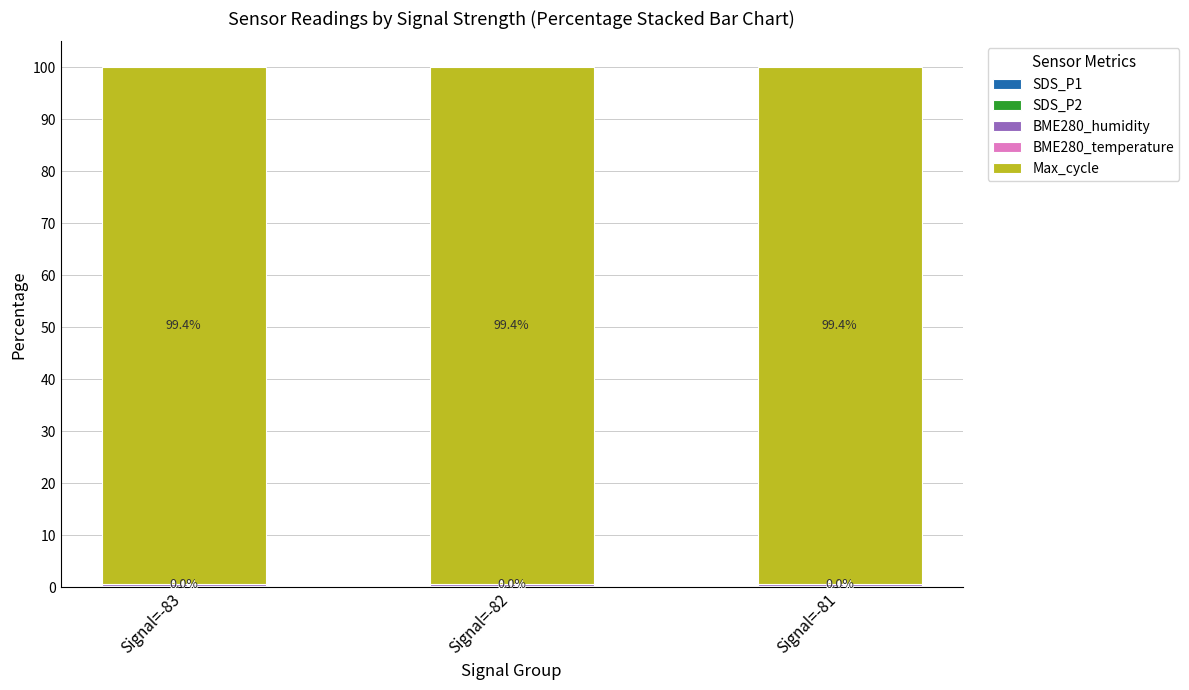

What is the total value across all series at Signal=-81?

100.0